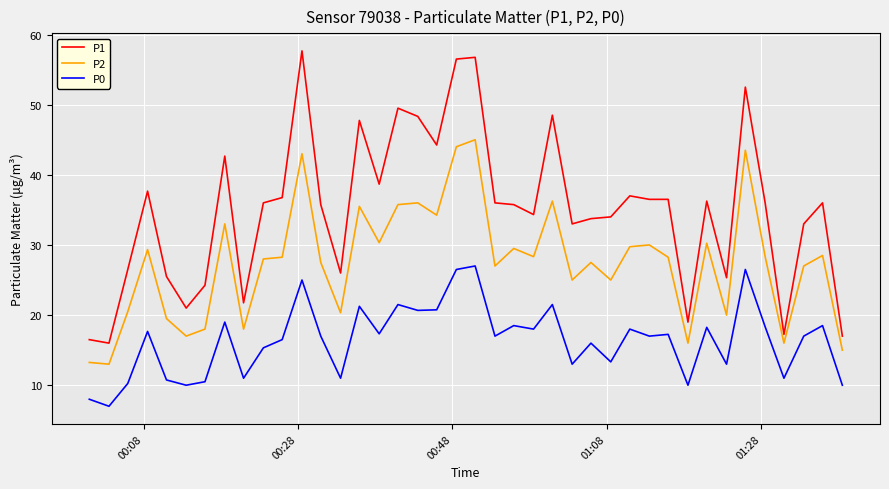

Which series has the widest spread of values?

P1